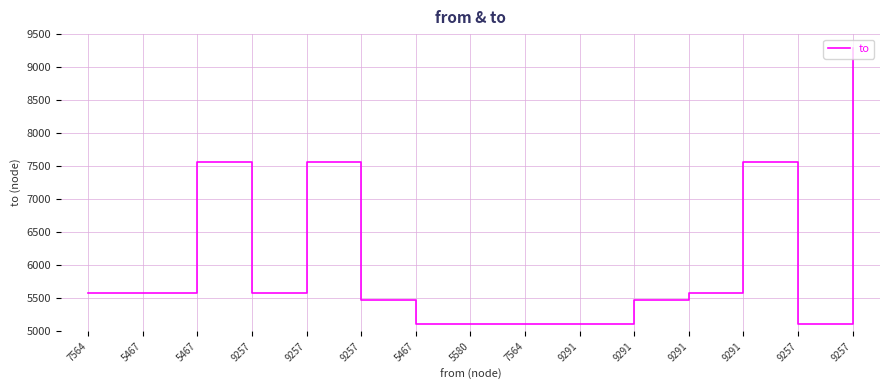

How many interior local valleys (lower than both neighbors) does the data have?

2